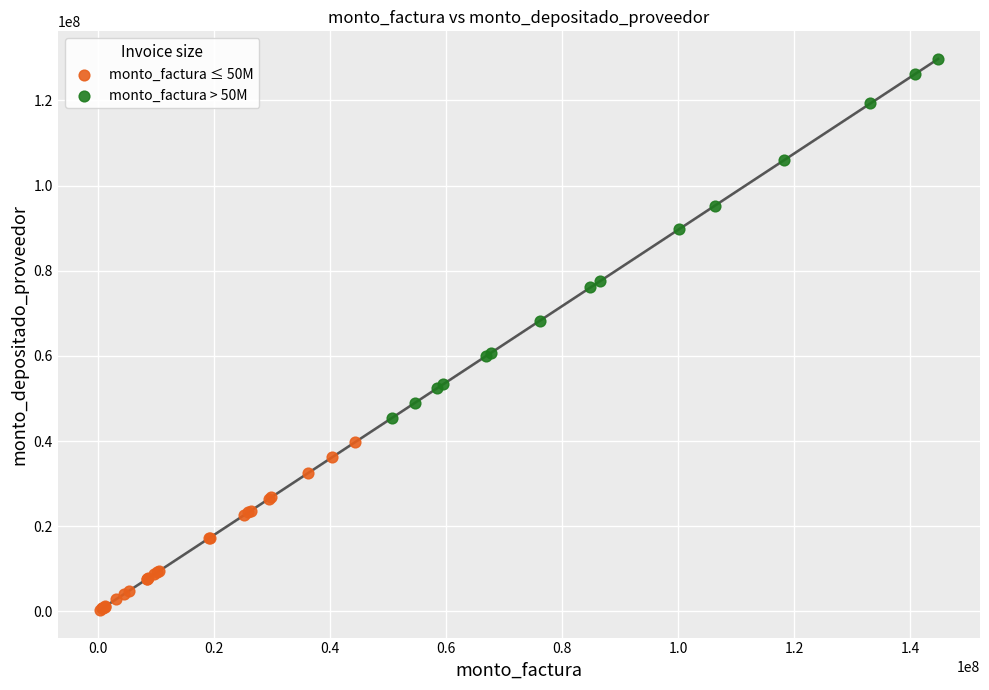

Which series reaches the minimum Y coordinate?

monto_factura ≤ 50M